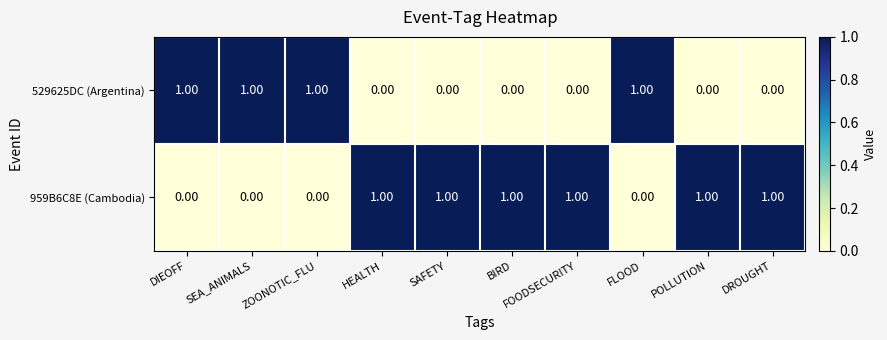

Rank the series at DIEOFF from highest to lowest value.

529625DC (Argentina), 959B6C8E (Cambodia)